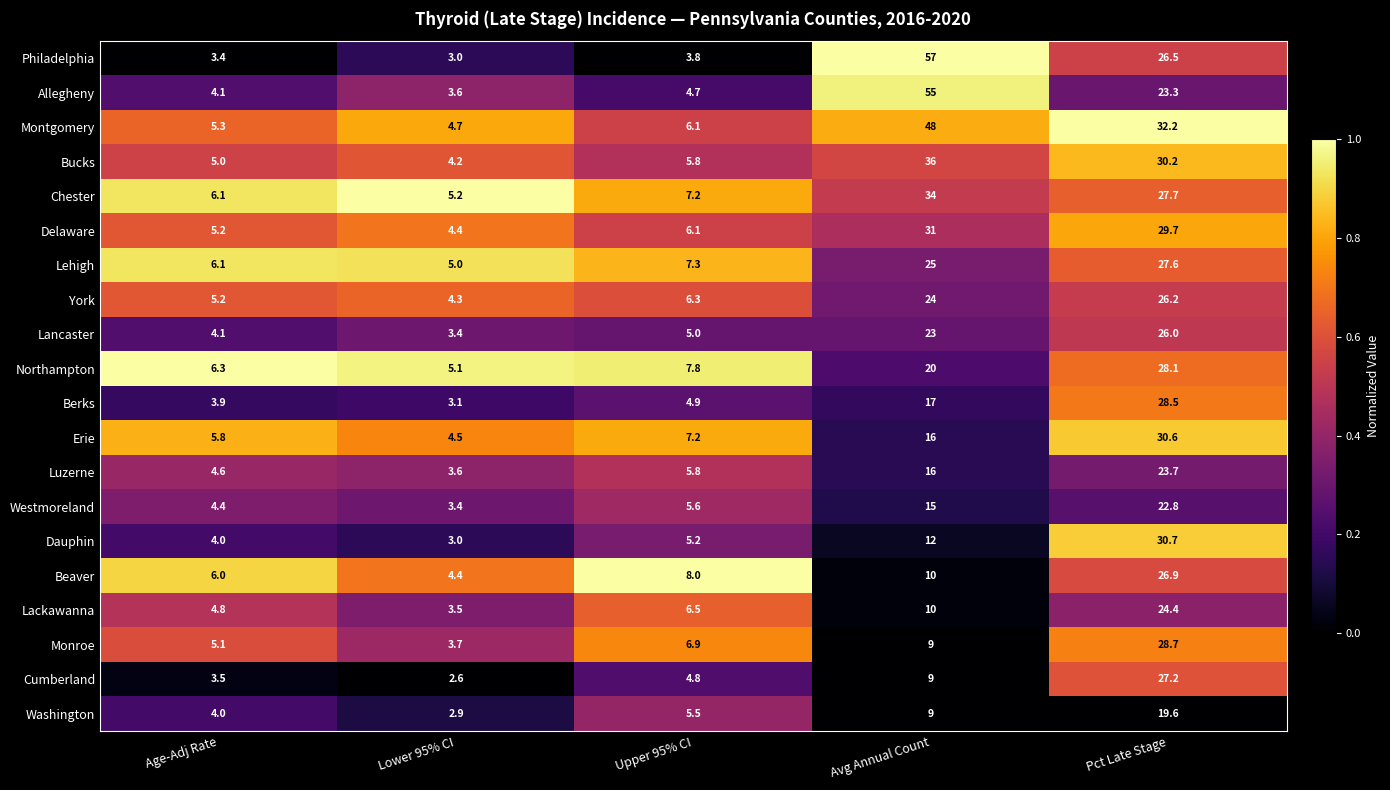

How many data points does each series have?

5